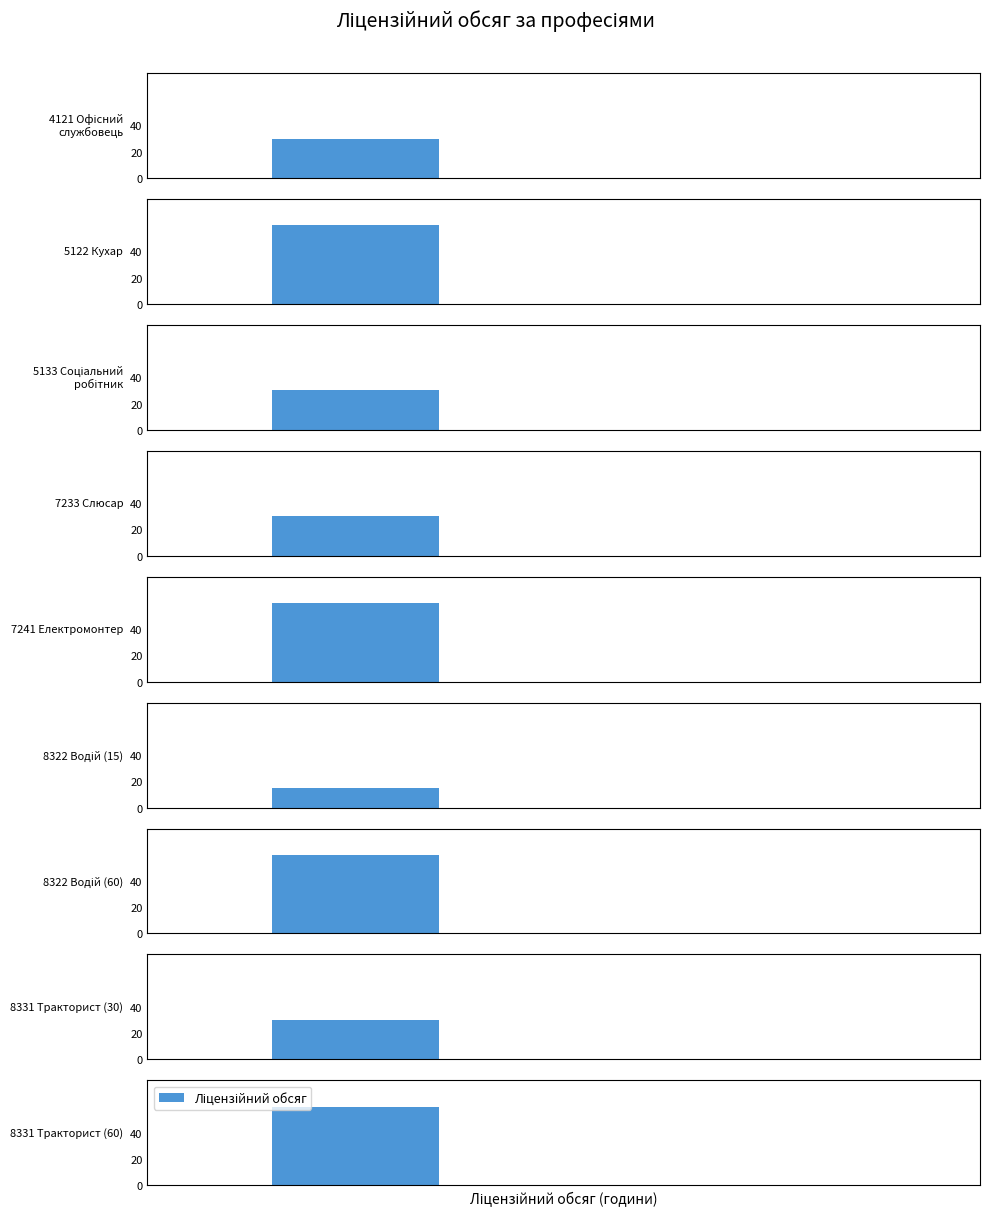

Count the number of categories in the chart.

9